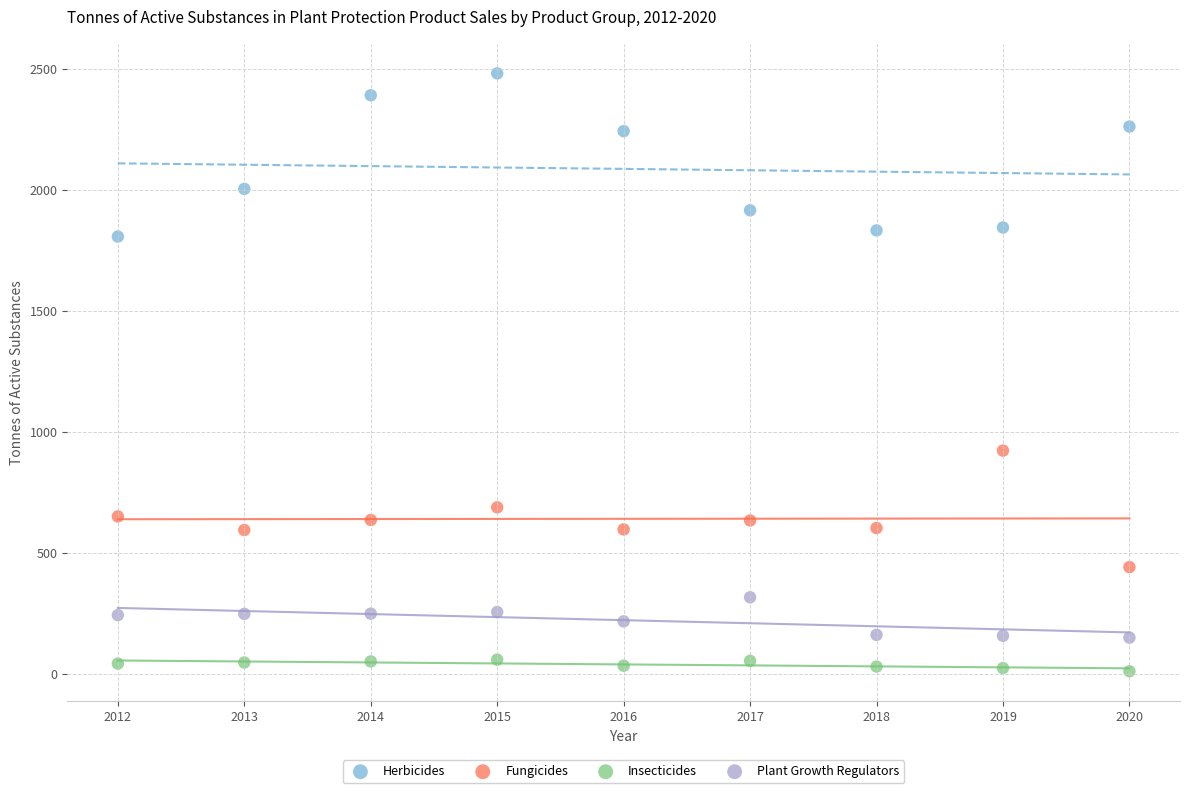

Across all series, what Y value is closest to 1246?

922.4